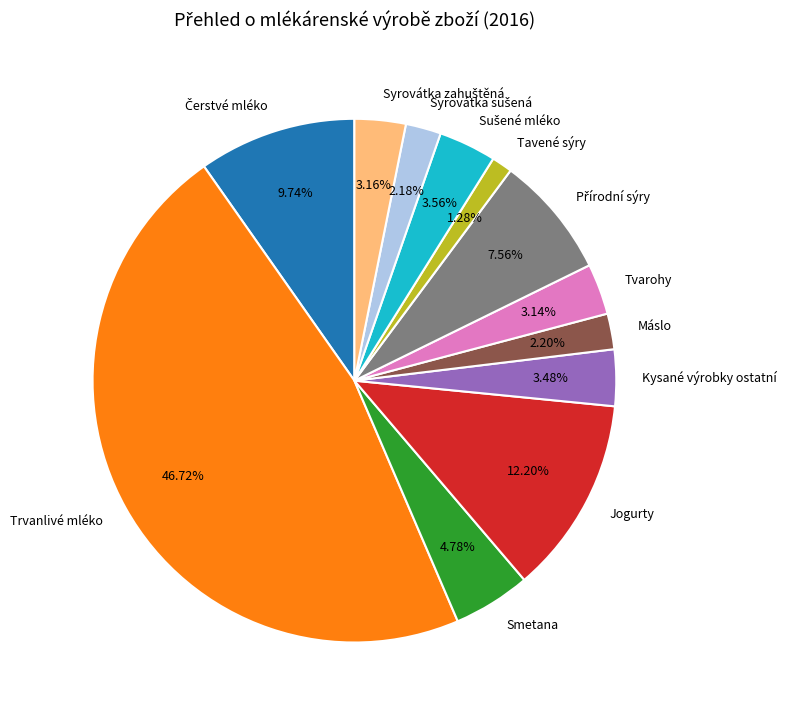

What is the smallest slice in the pie chart?

Tavené sýry